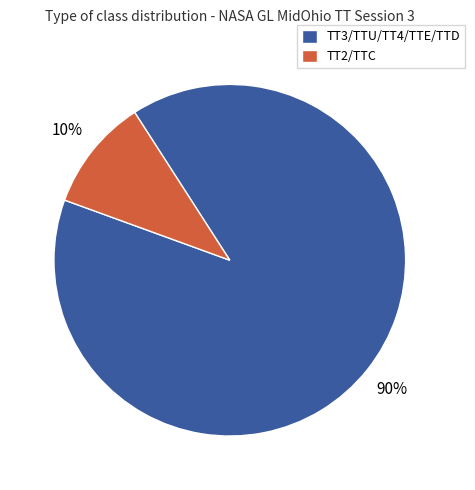

Does any single category account for the majority?

Yes